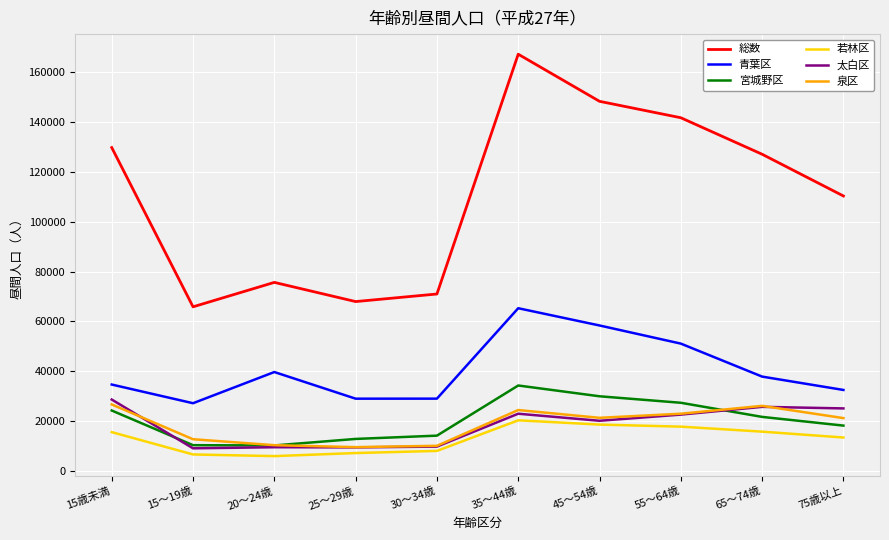

What is the total value across all series at 20～24歳?

151288